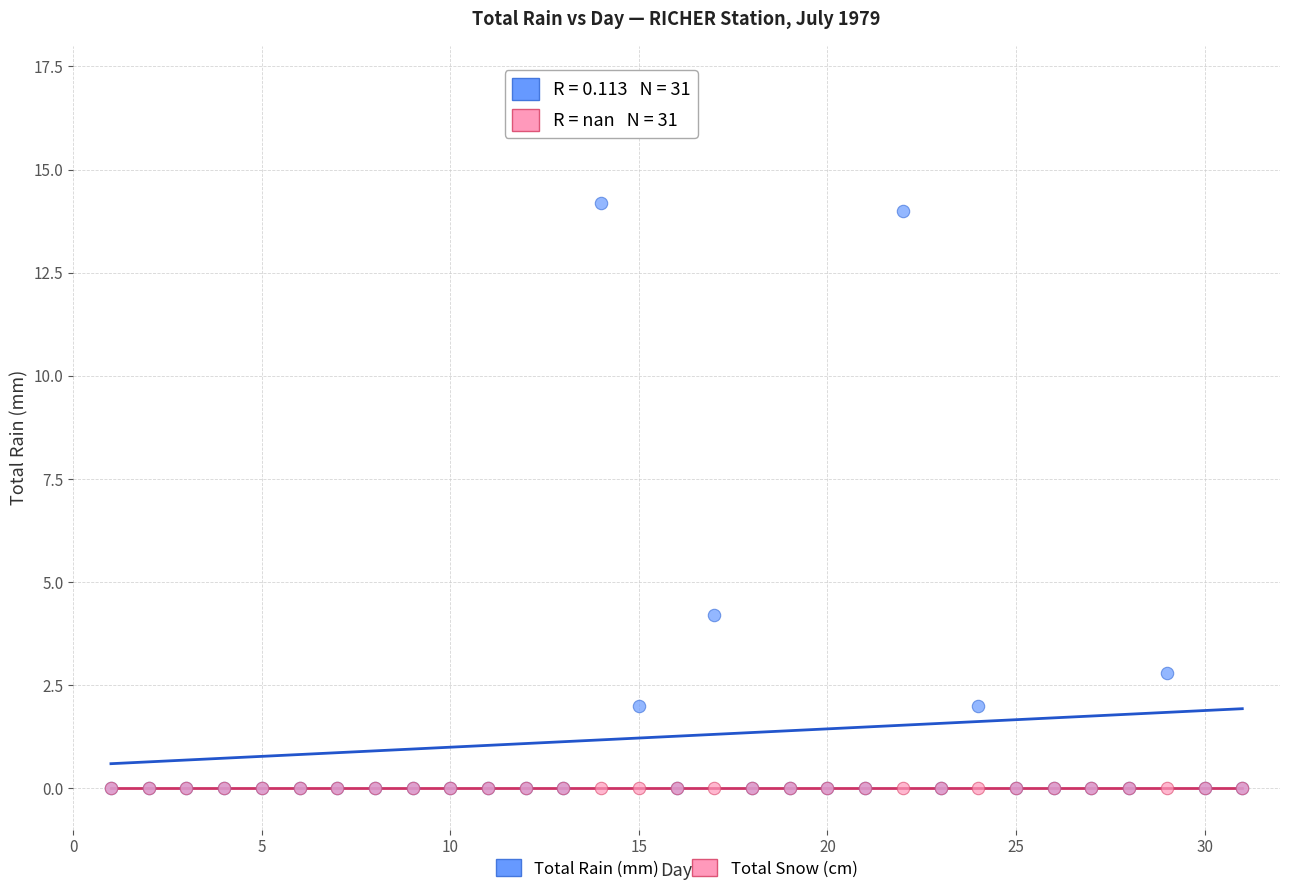

Across all series, what Y value is closest to 7?

4.2